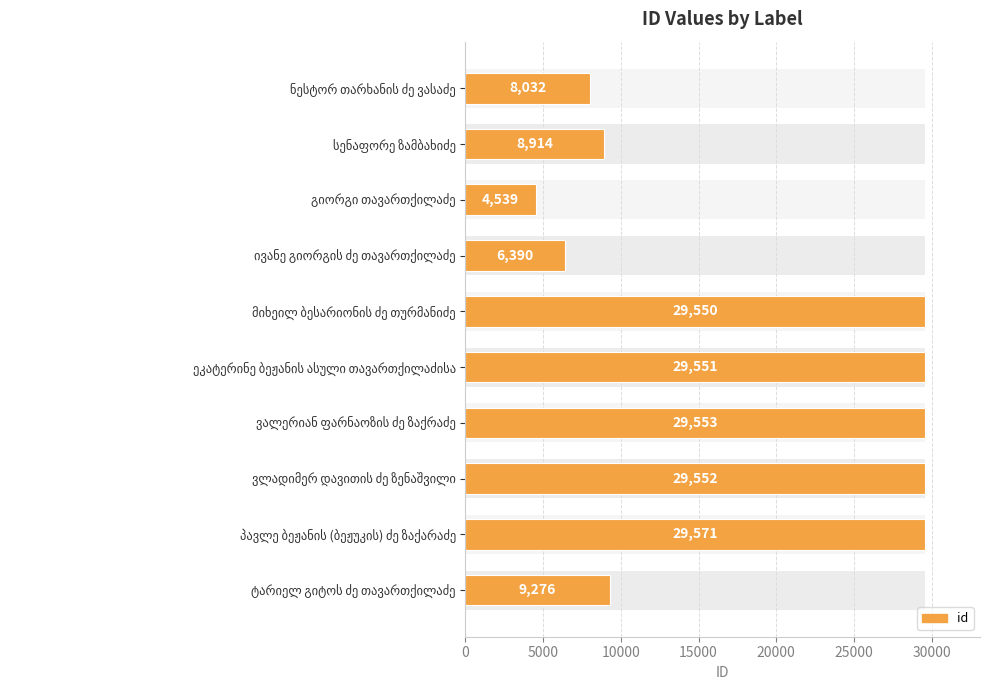

Is it true that the value at გიორგი თავართქილაძე is 2713?

False